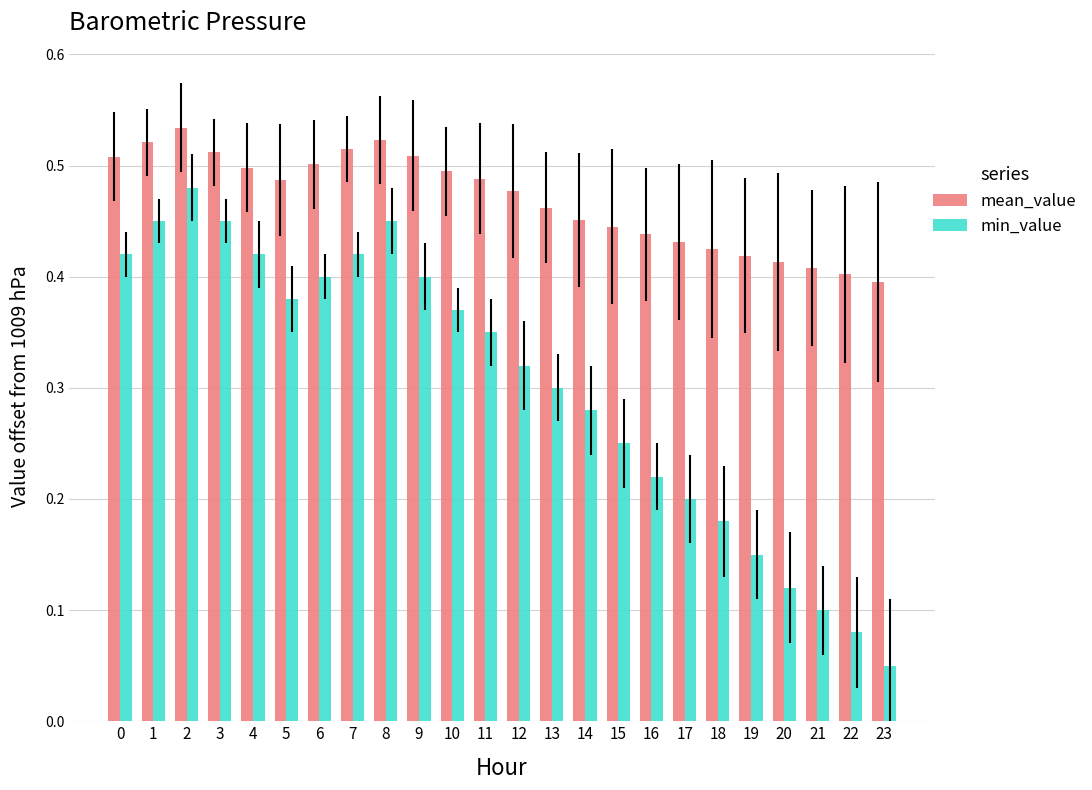

Which series has the largest total across all categories?

mean_value